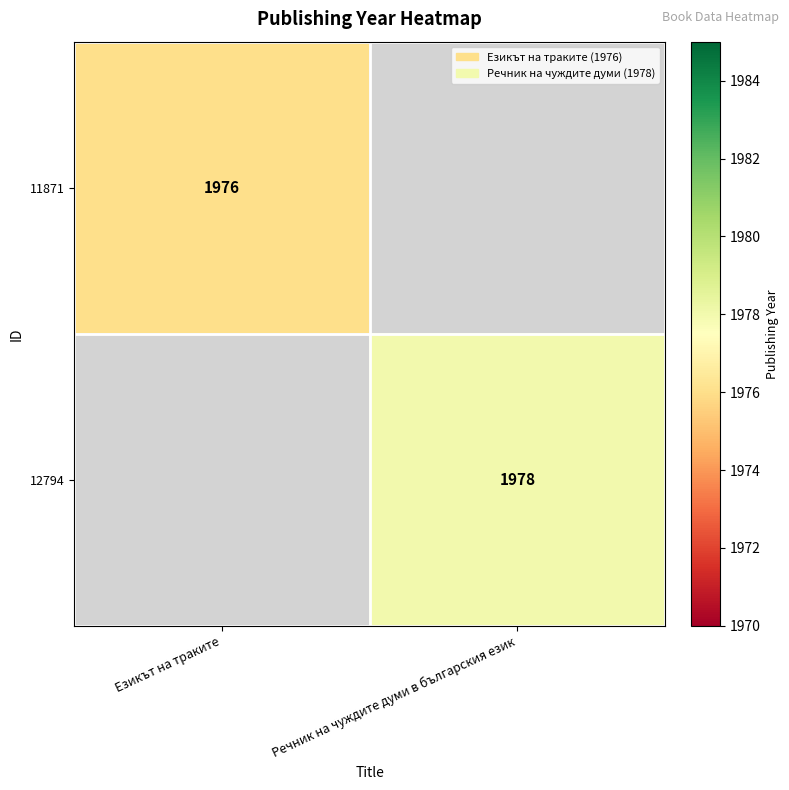

Is it true that 12794 equals 1978 at Речник на чуждите думи в българския език?

True